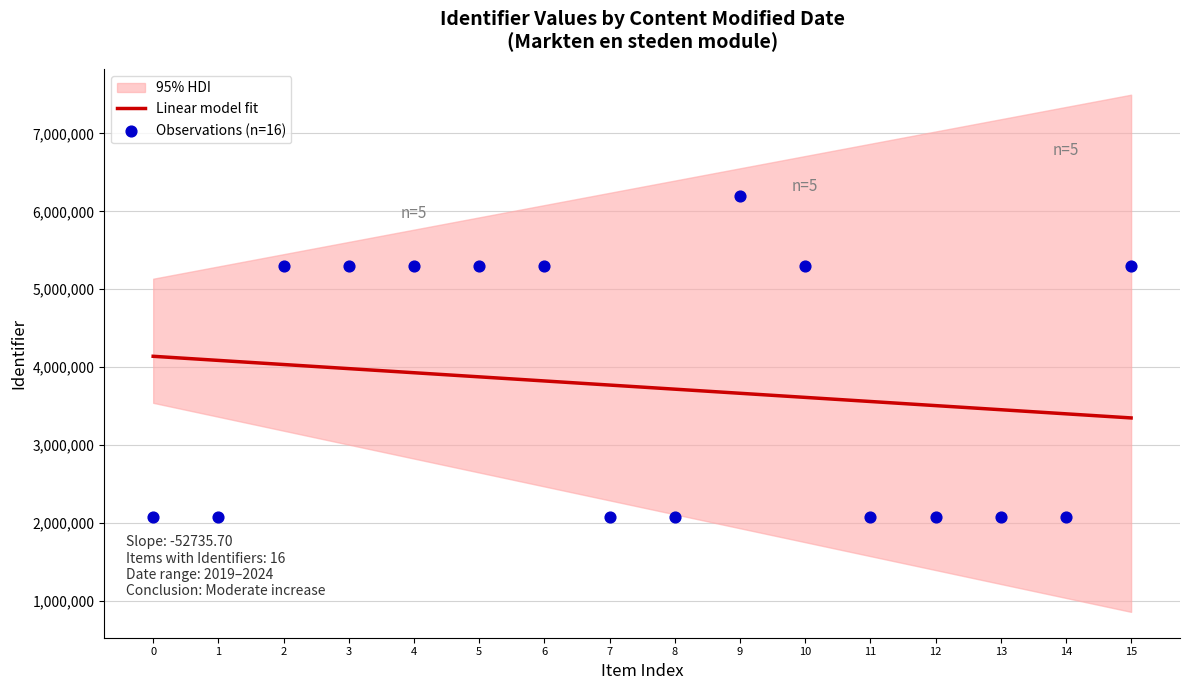

What is the lowest value of the Linear model fit series?

3348753.3